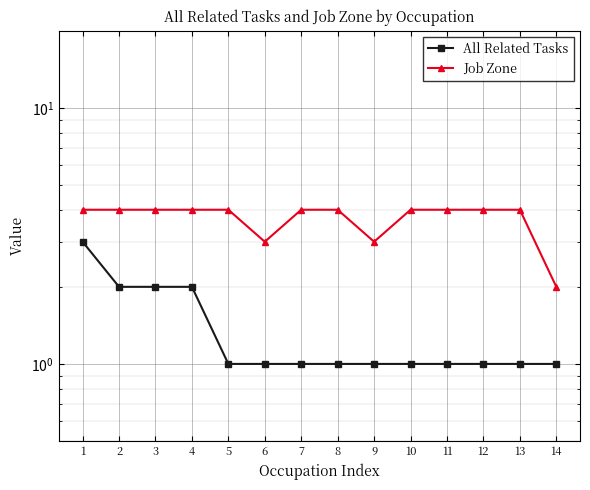

True or false: Job Zone has more than 0 interior local peaks.

False